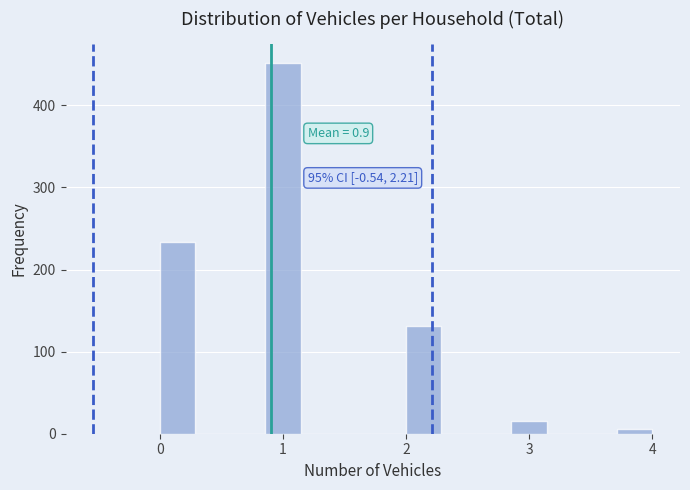

Around what value on the x-axis is the tallest bar? Give the approximate position of its centre, as read against the axis.

1.0